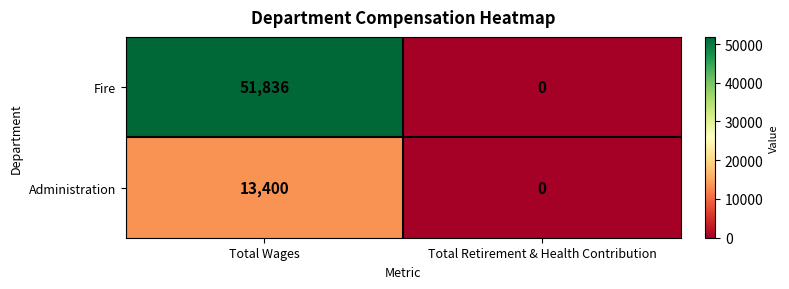

Which series has the largest range (max minus min)?

Fire